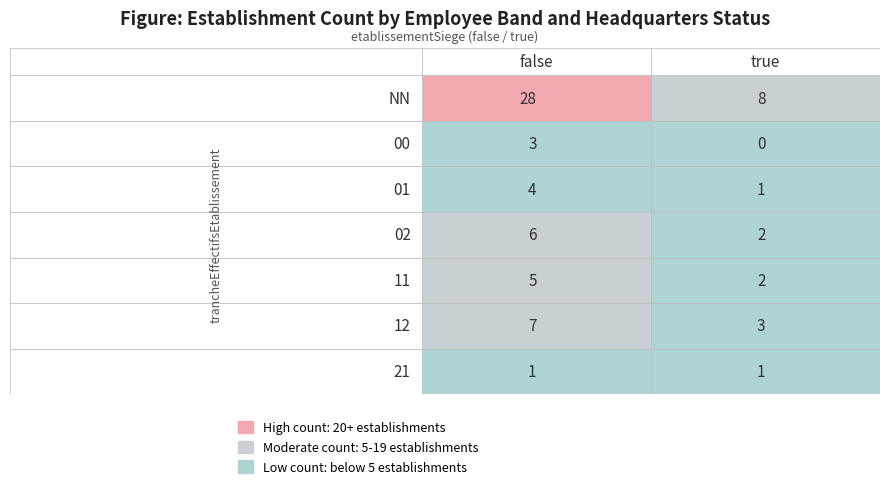

What is the difference between the highest and lowest values at 12?

4